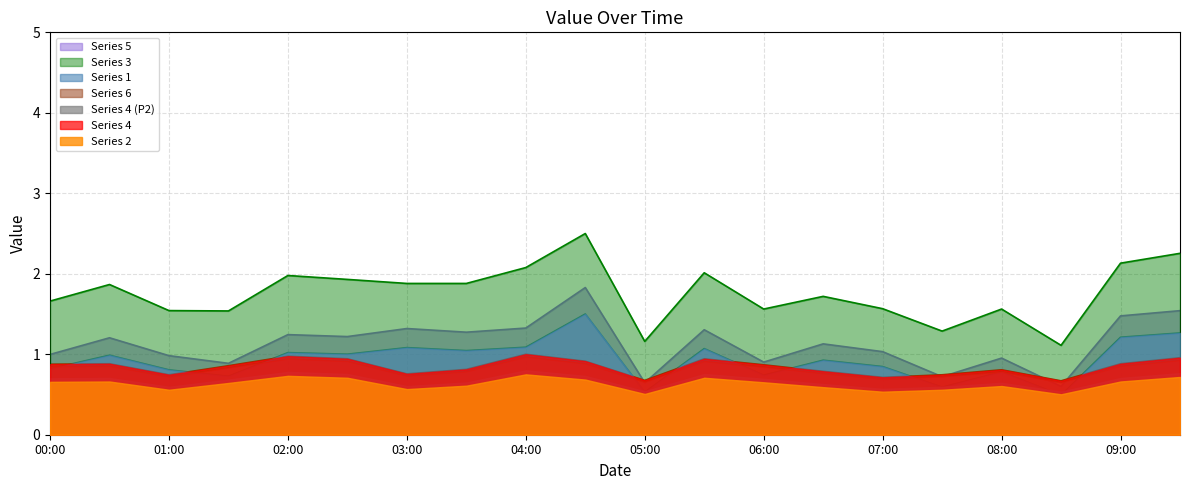

What is the label of the 6th point from the left?

02:30